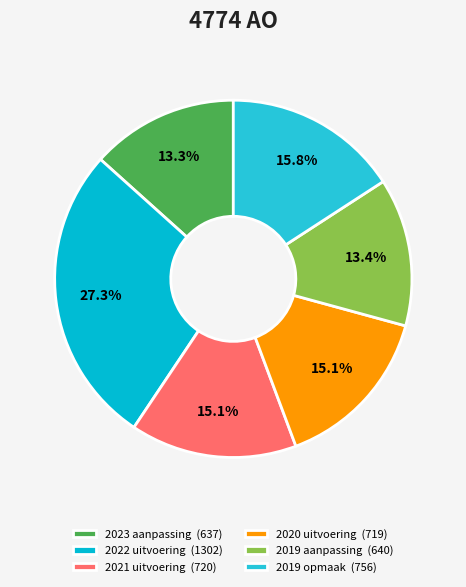

Which category has the biggest portion of the pie?

2022 uitvoering